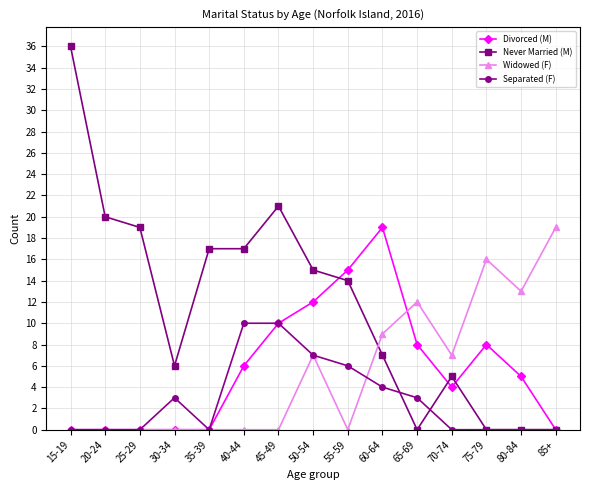

At which label does Divorced (M) first exceed 5?

40-44